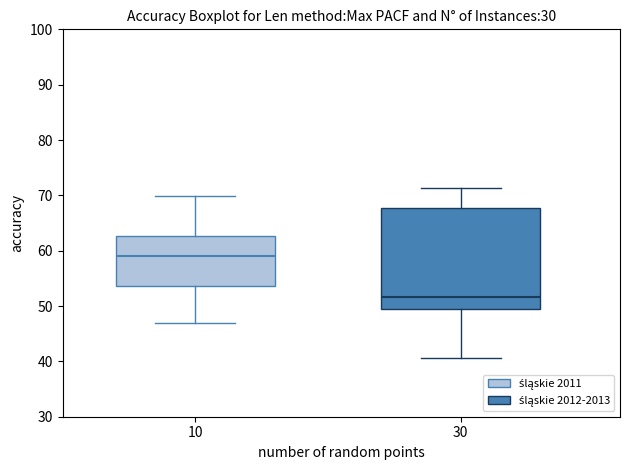

Reading left to right, transcribe this box plot: for each box, give where its median line is, the range the box spans, and where its two whiskers end, as read against the y-axis. The values are not printed on the chart, so give them approximately, as read against the axis.

10: median 59, box 54 to 63, whiskers 47 to 70
30: median 52, box 50 to 68, whiskers 41 to 71